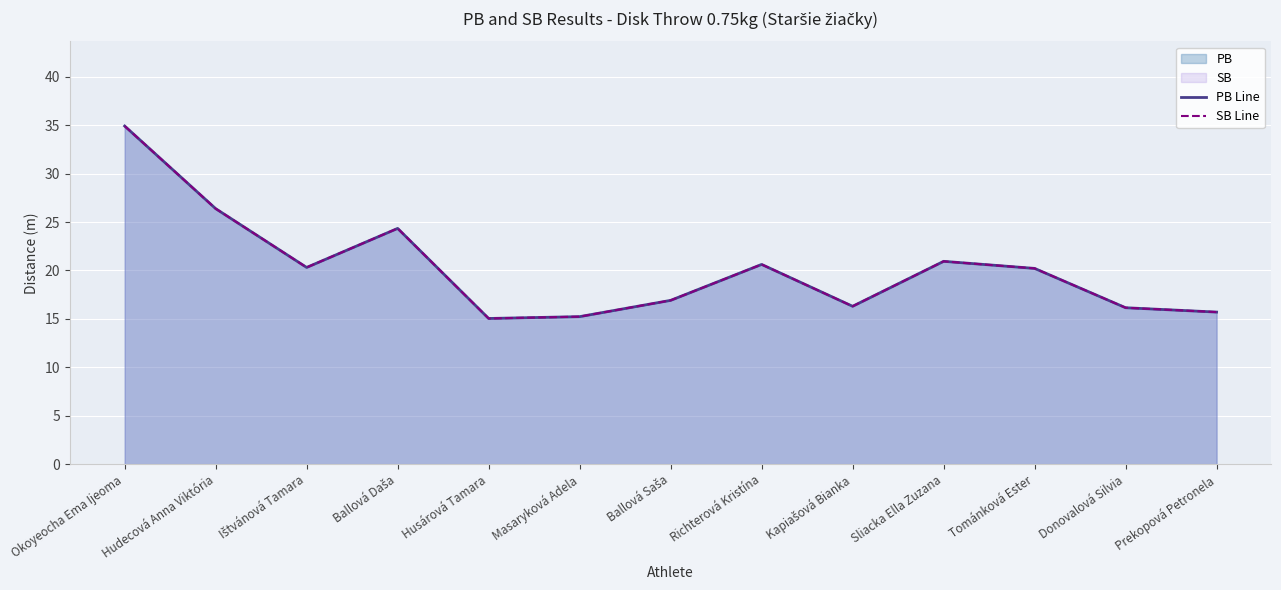

True or false: PB Line has a value of 35.9 at Hudecová Anna Viktória.

False